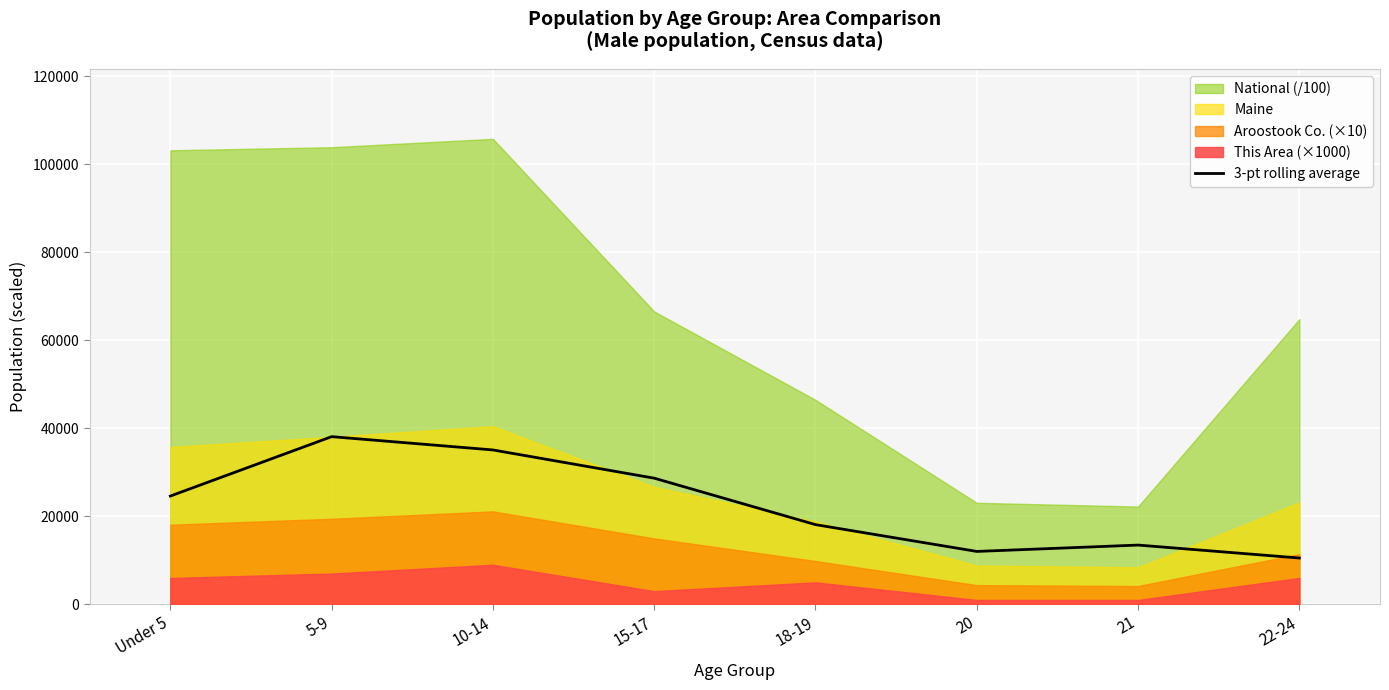

How many points are lower than both their immediate neighbors (excluding endpoints)?

1